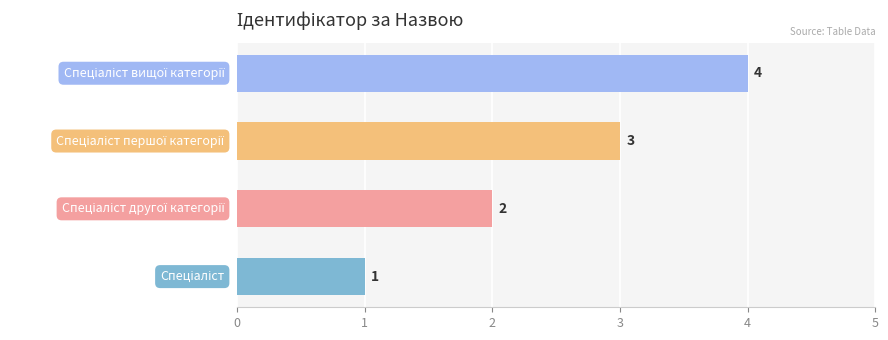

How many values are between 2 and 4?

3